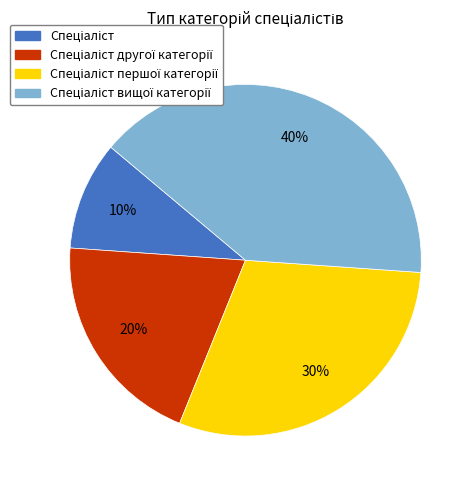

Is there a majority slice in this chart?

No